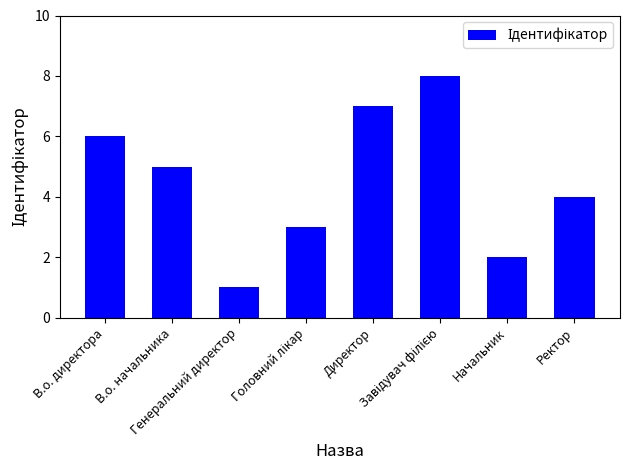

What is the greatest value displayed?

8